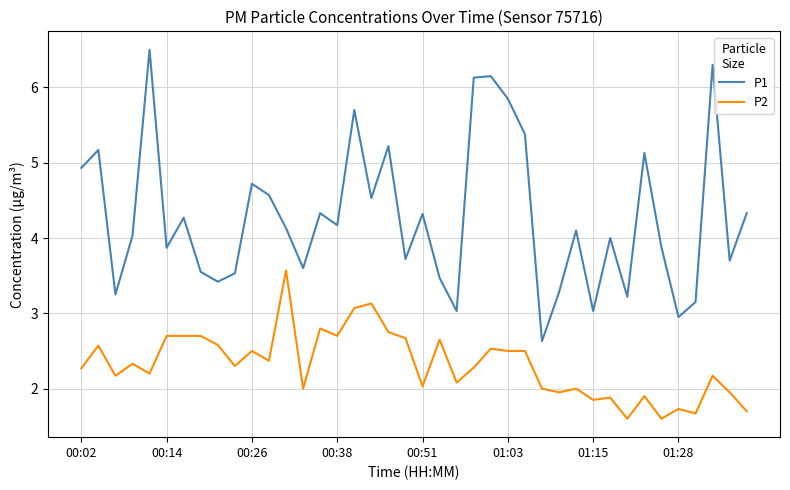

Which series has the largest total across all categories?

P1